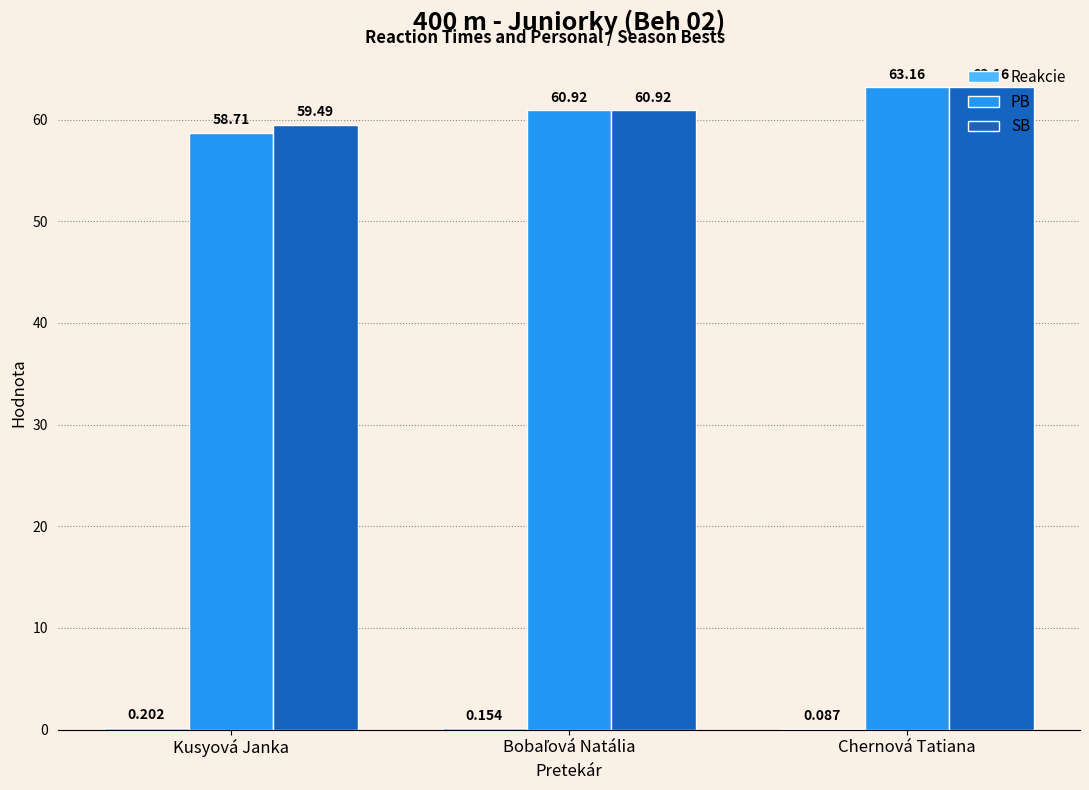

What is the total value across all series at Chernová Tatiana?

126.4